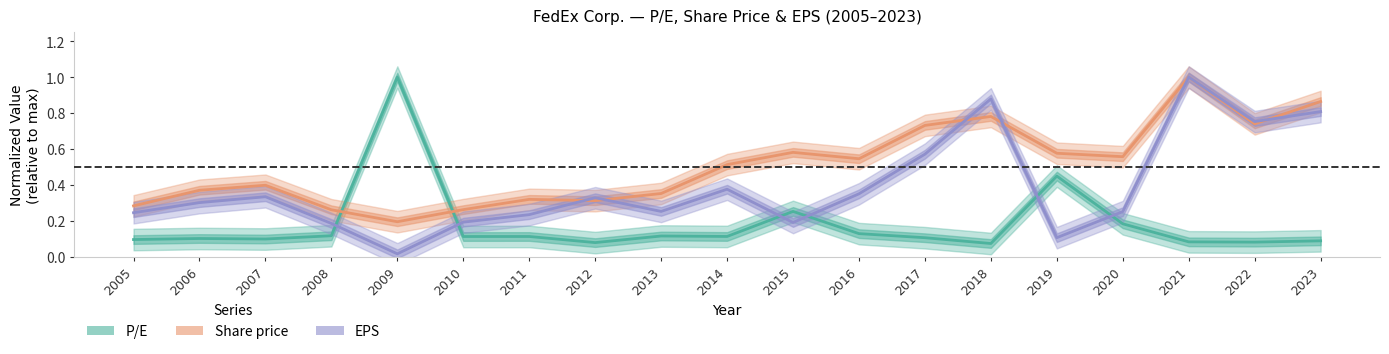

How many categories are shown in the chart?

19